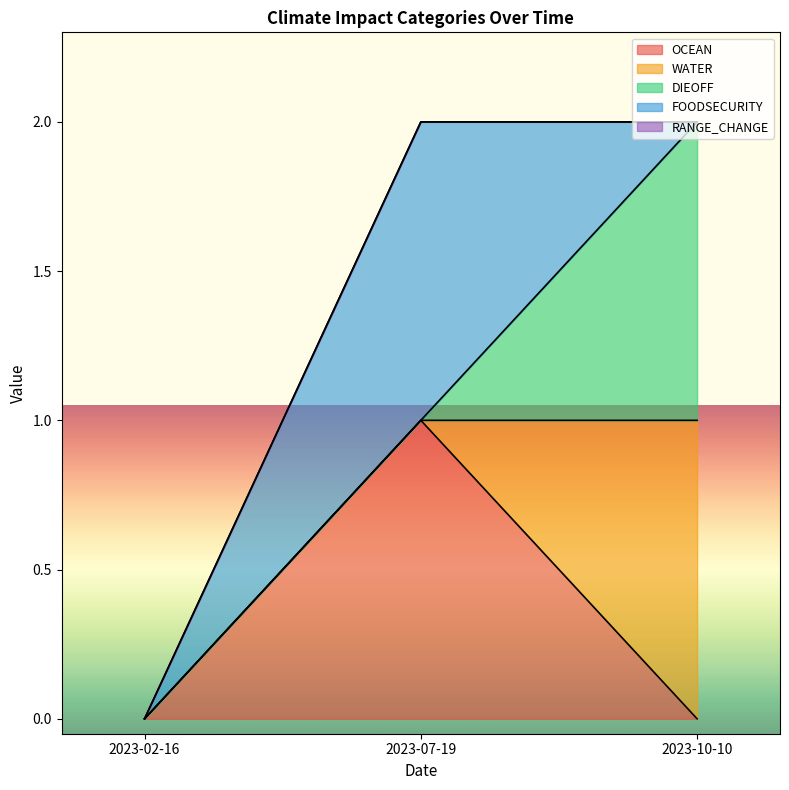

Reading left to right, what are all the values shown in this chart?

OCEAN: 2023-02-16=0	2023-07-19=1	2023-10-10=0
WATER: 2023-02-16=0	2023-07-19=0	2023-10-10=1
DIEOFF: 2023-02-16=0	2023-07-19=0	2023-10-10=1
FOODSECURITY: 2023-02-16=0	2023-07-19=1	2023-10-10=0
RANGE_CHANGE: 2023-02-16=0	2023-07-19=0	2023-10-10=0